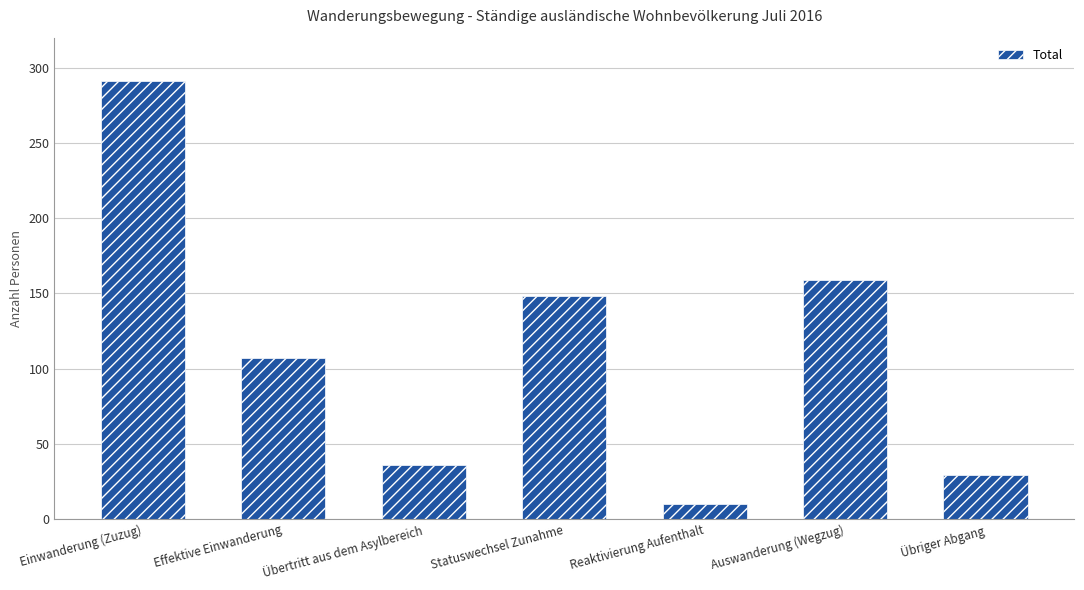

The value at Übertritt aus dem Asylbereich is 36. True or false?

True